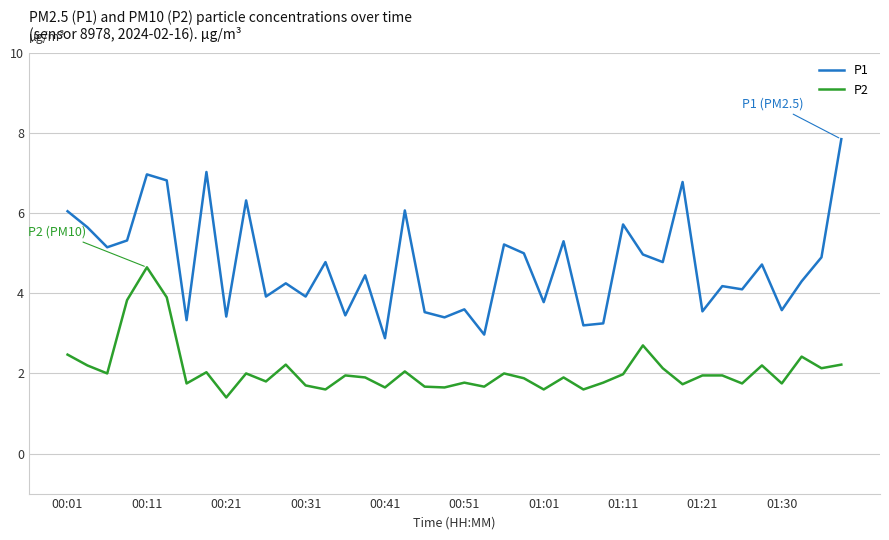

Which series has the largest total across all categories?

P1